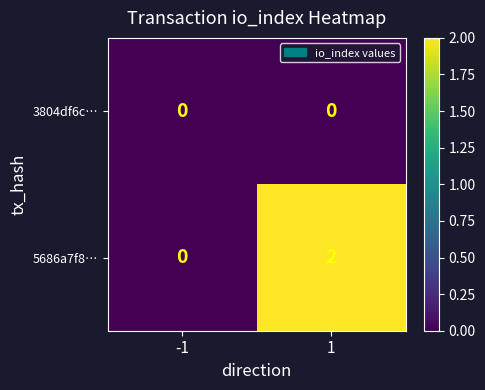

Which series changed the most between -1 and 1?

5686a7f8…